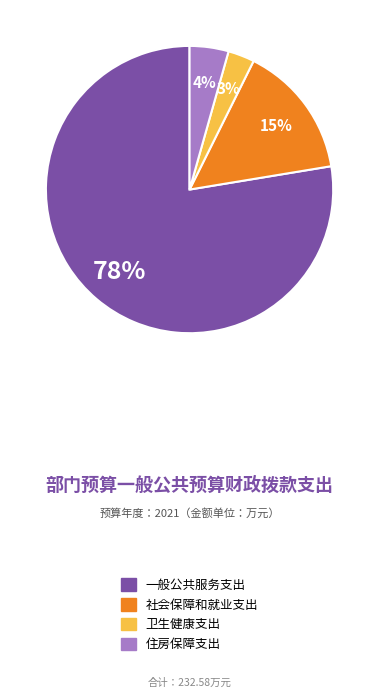

What percentage is the 一般公共服务支出 slice, to the nearest percent?

78%